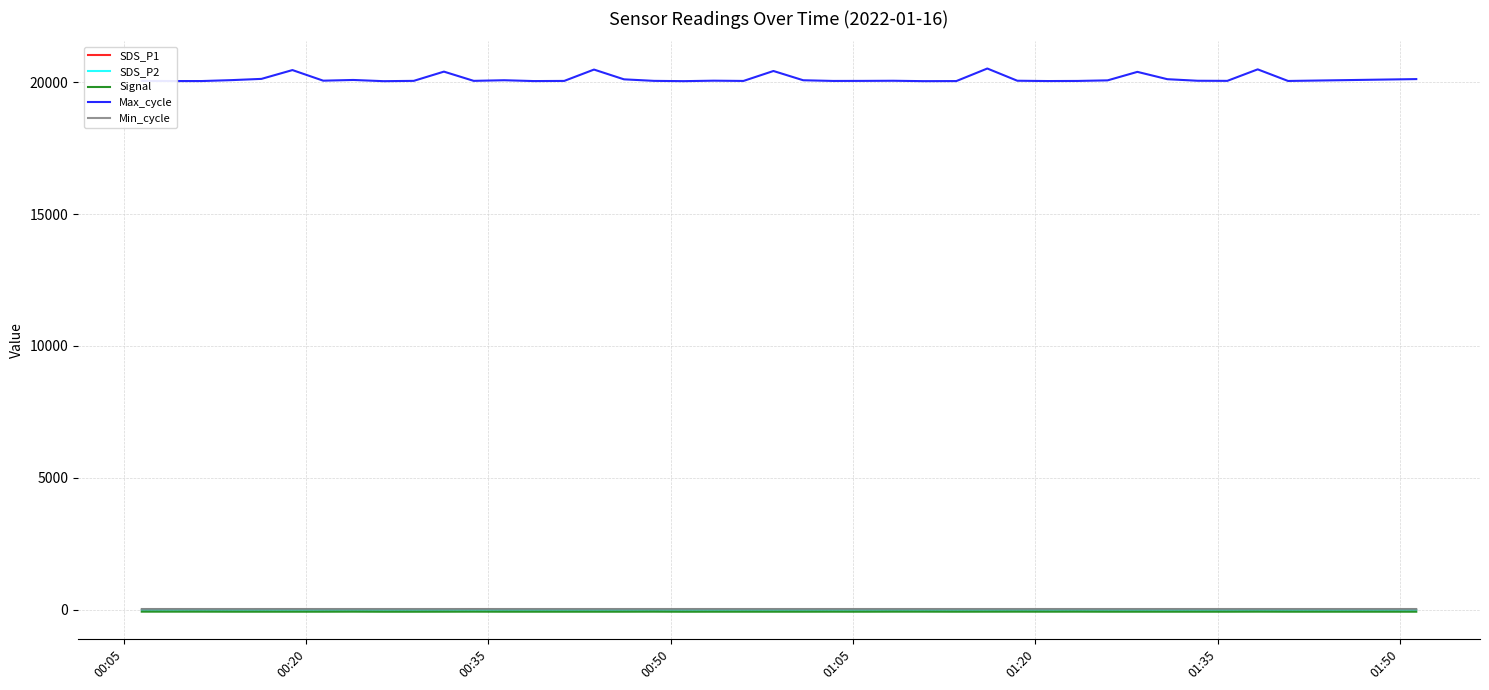

True or false: Max_cycle and SDS_P2 intersect in this chart.

False